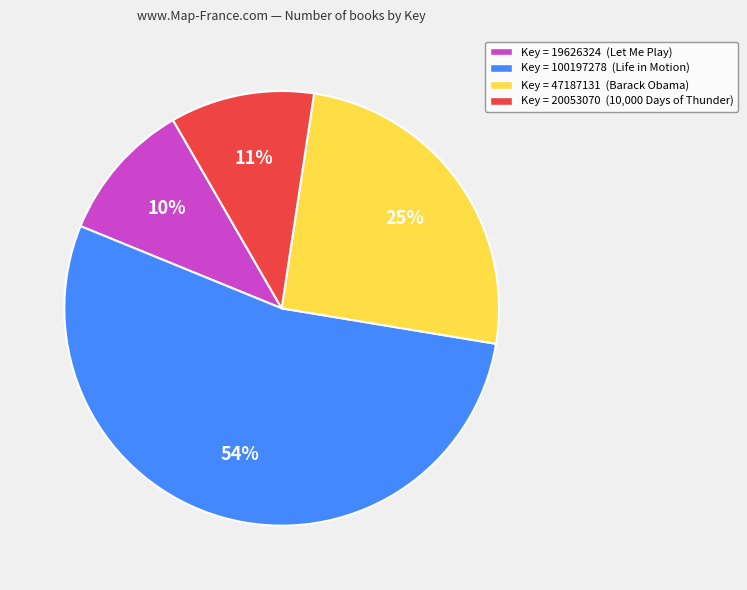

Is there a majority slice in this chart?

Yes